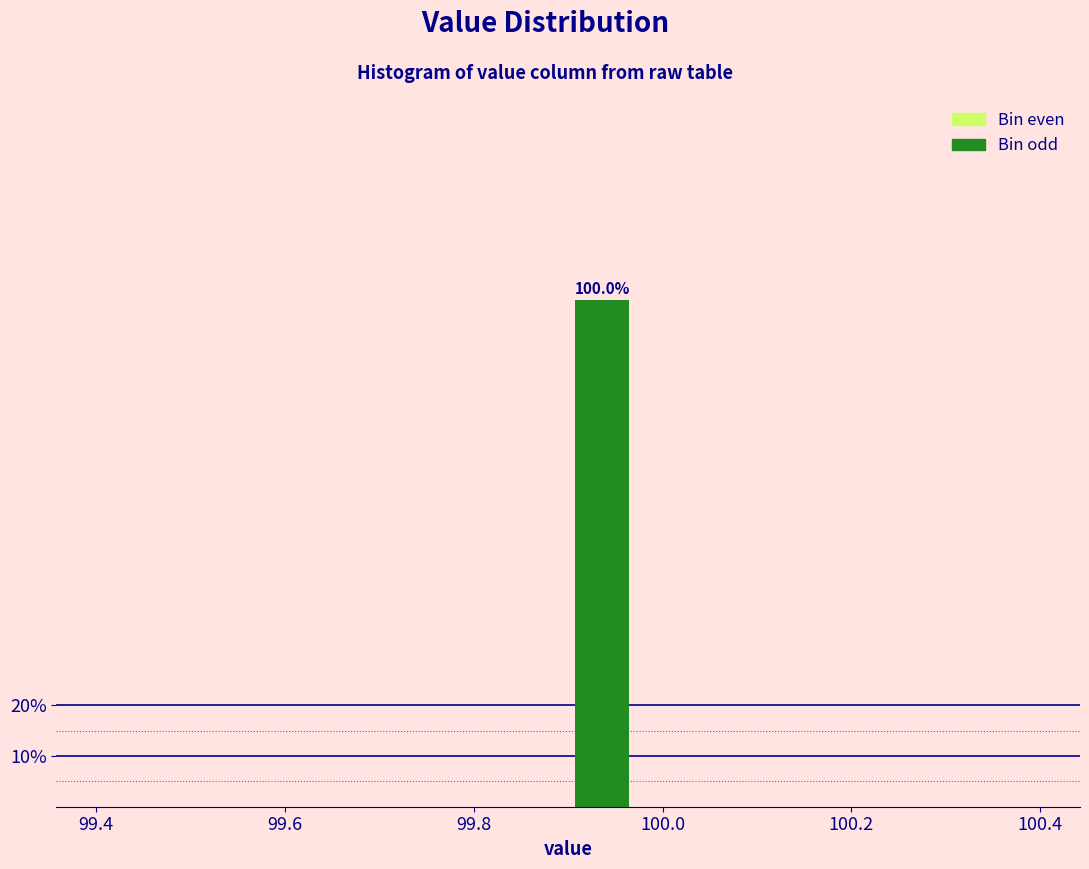

Around what value on the x-axis is the tallest bar? Give the approximate position of its centre, as read against the axis.

99.94